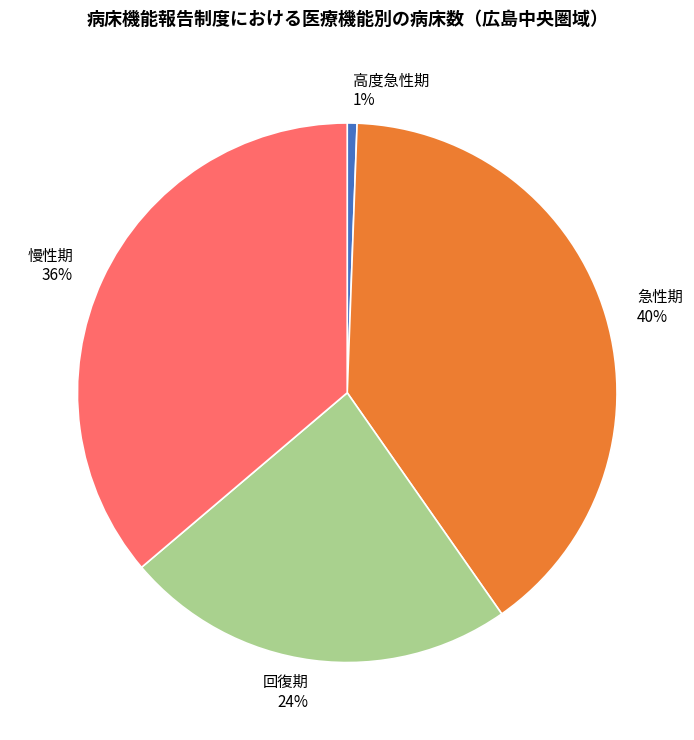

What is the ratio of the value at 急性期 to the value at 回復期?

1.7